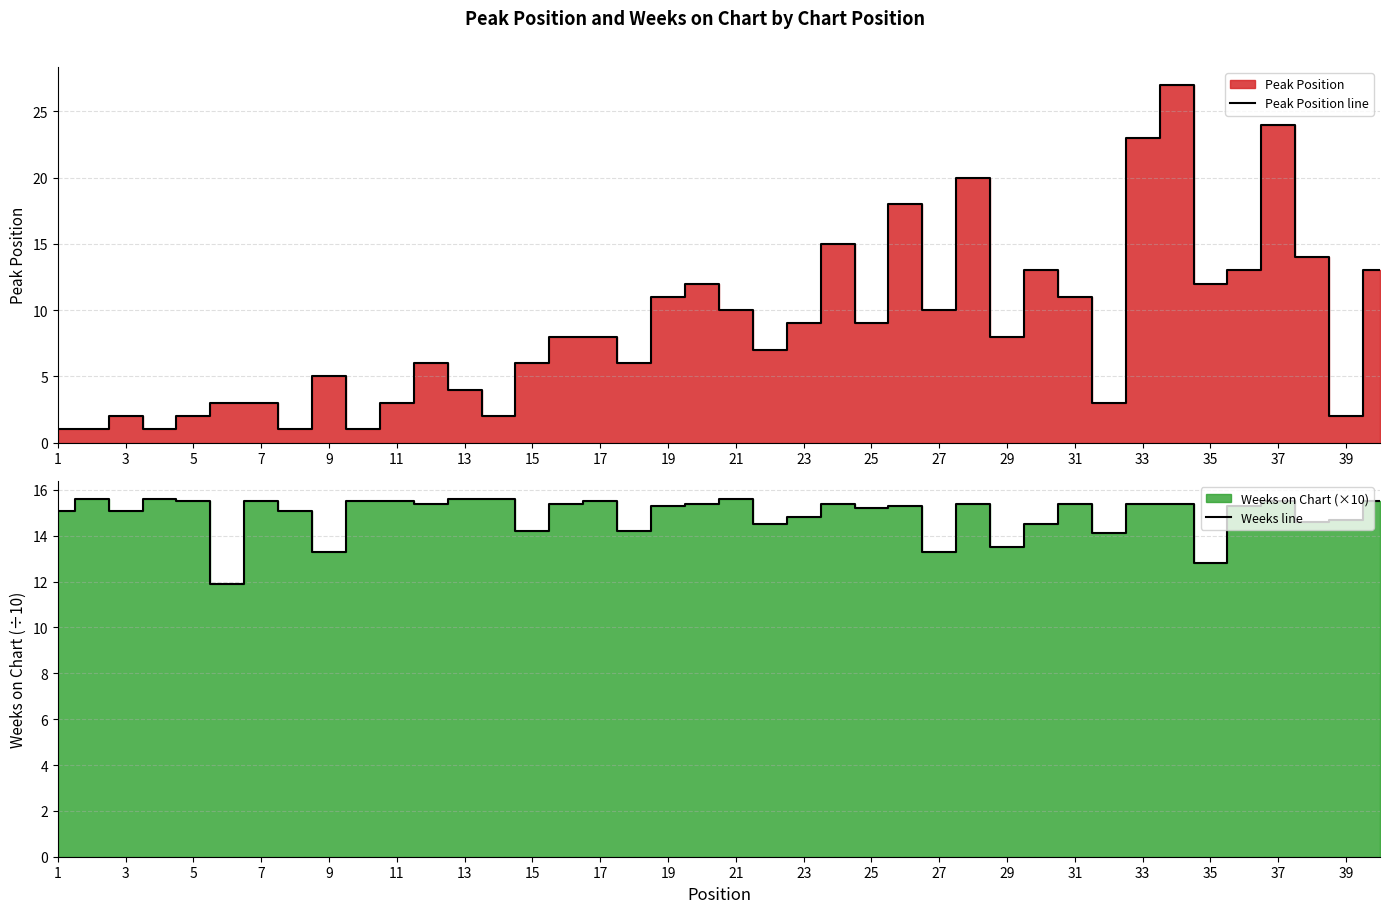

What value does the Peak Position line series have at 33?

23